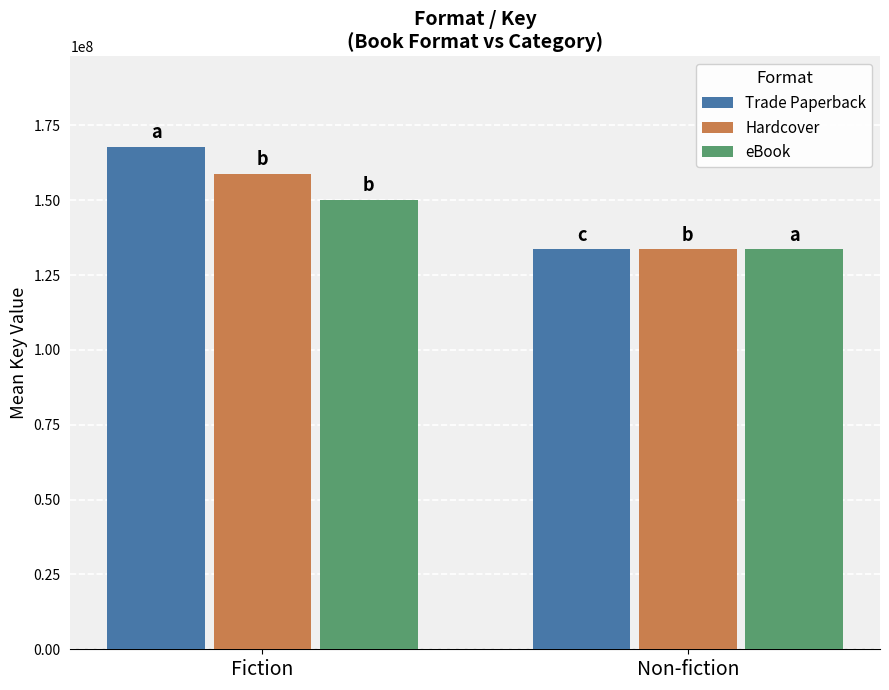

Reading left to right, list all the values displayed in this chart.

Trade Paperback: 167782199.9	133558392.5
Hardcover: 158832888.8	133558392.5
eBook: 150194759.3	133558392.5